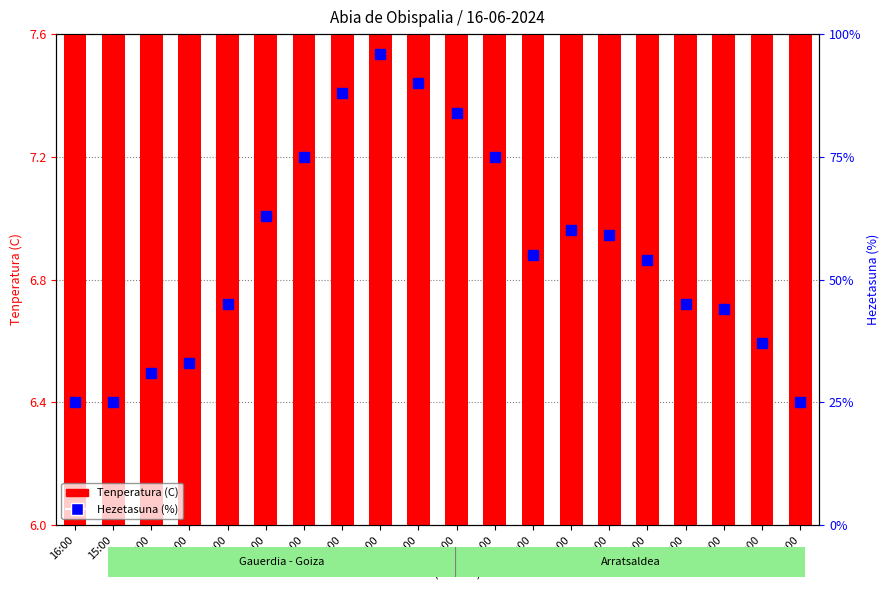

Rank the categories by value from highest to lowest.

16:00, 15:00, 14:00, 13:00, 21:00, 12:00, 22:00, 11:00, 10:00, 23:00, 00:00, 09:00, 01:00, 04:00, 02:00, 08:00, 03:00, 05:00, 06:00, 07:00